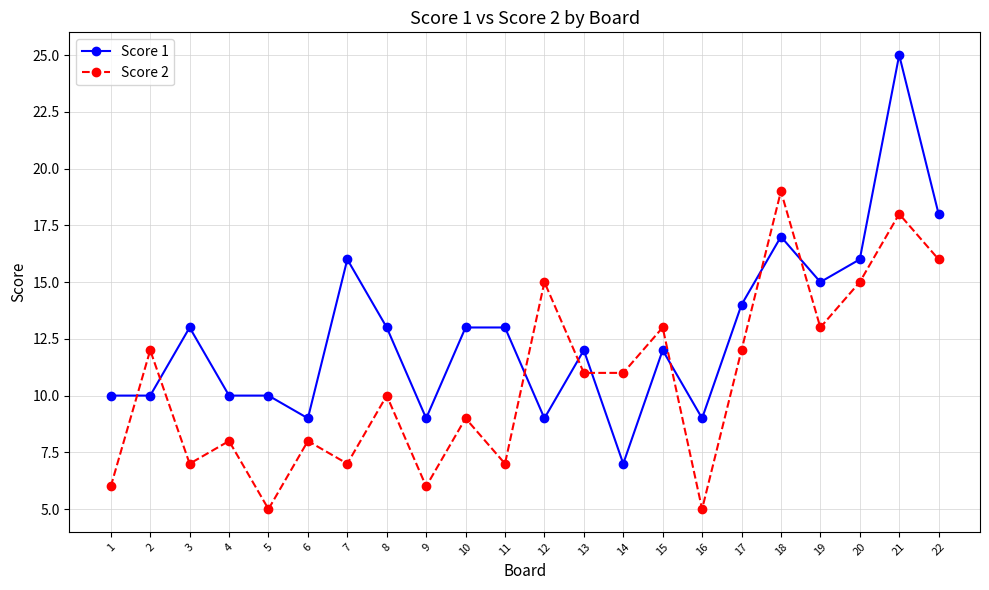

Read the Score 1 value at 19.

15